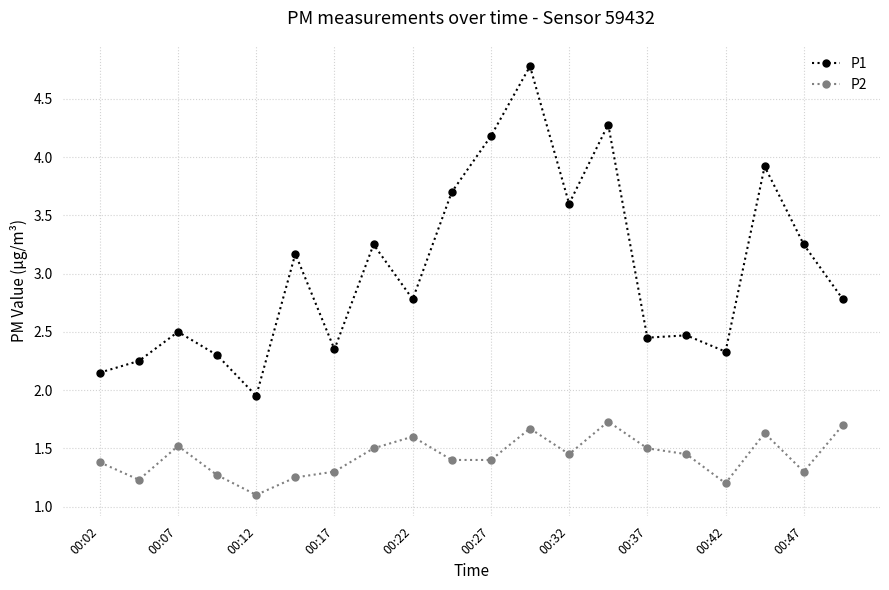

Count the number of categories in the chart.

20